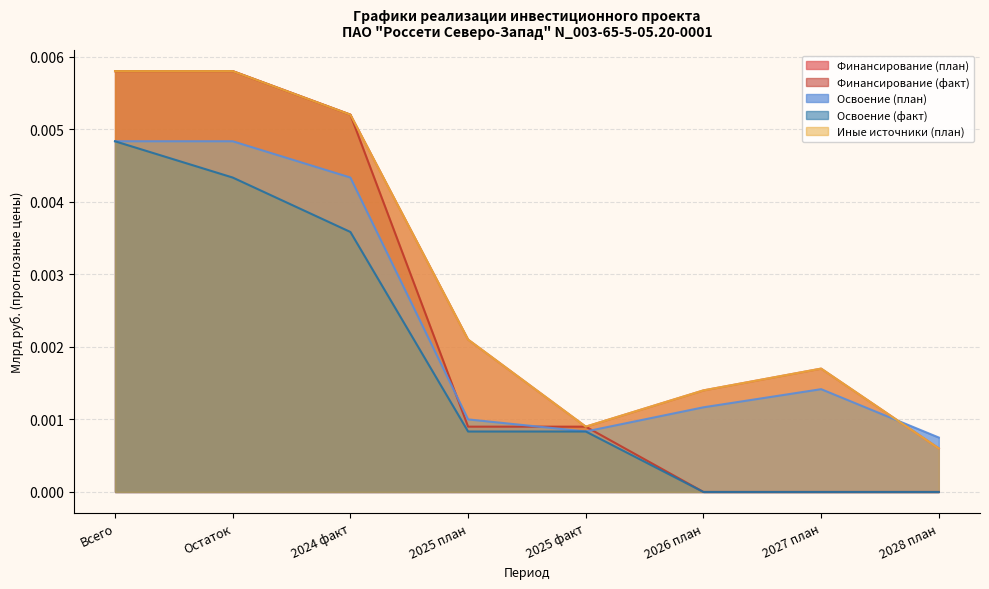

How many data points does each series have?

8